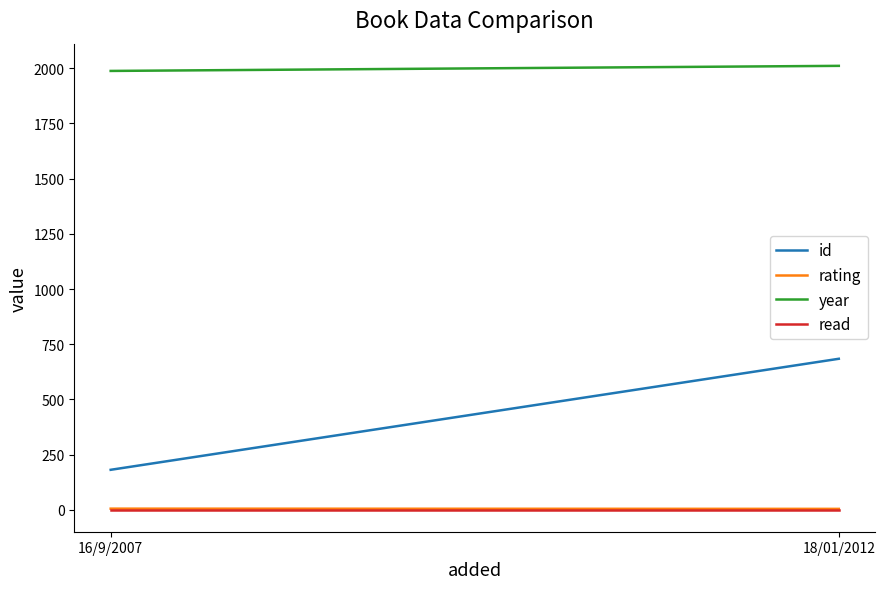

Which series changed the most between 16/9/2007 and 18/01/2012?

id